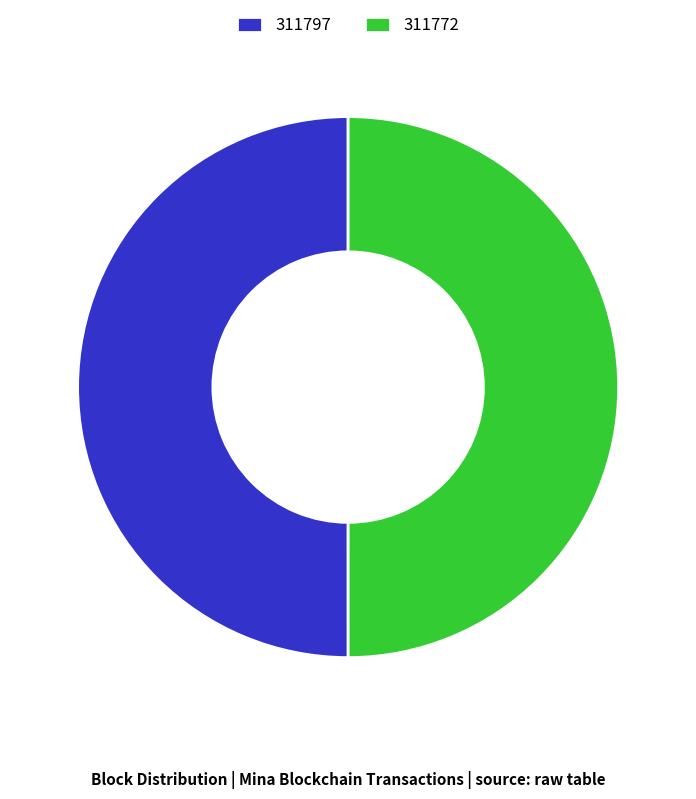

Approximately how many times larger is the value at 311797 compared to 311772?

1.0